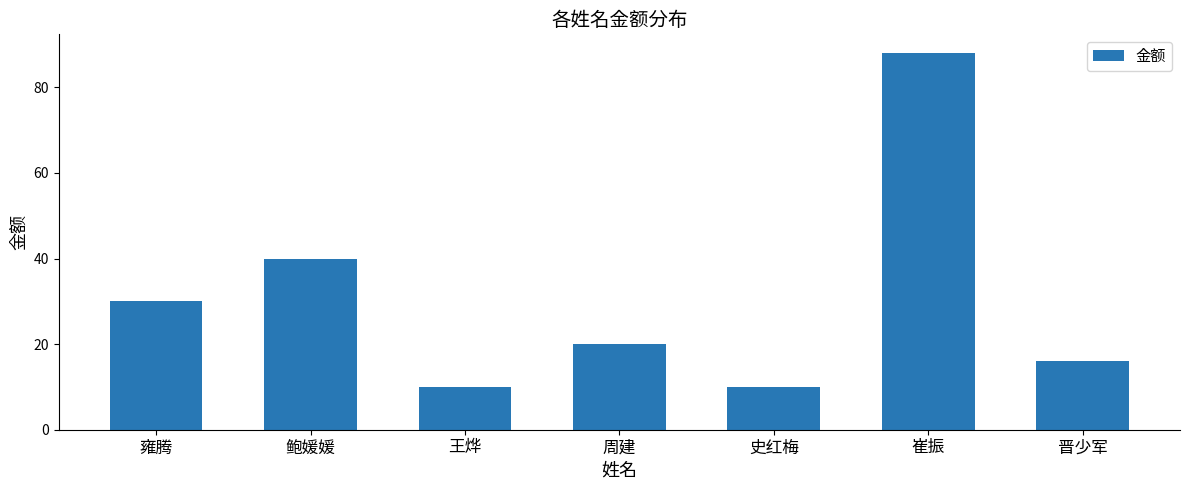

The chart shows a value of 10 at 王烨. True or false?

True